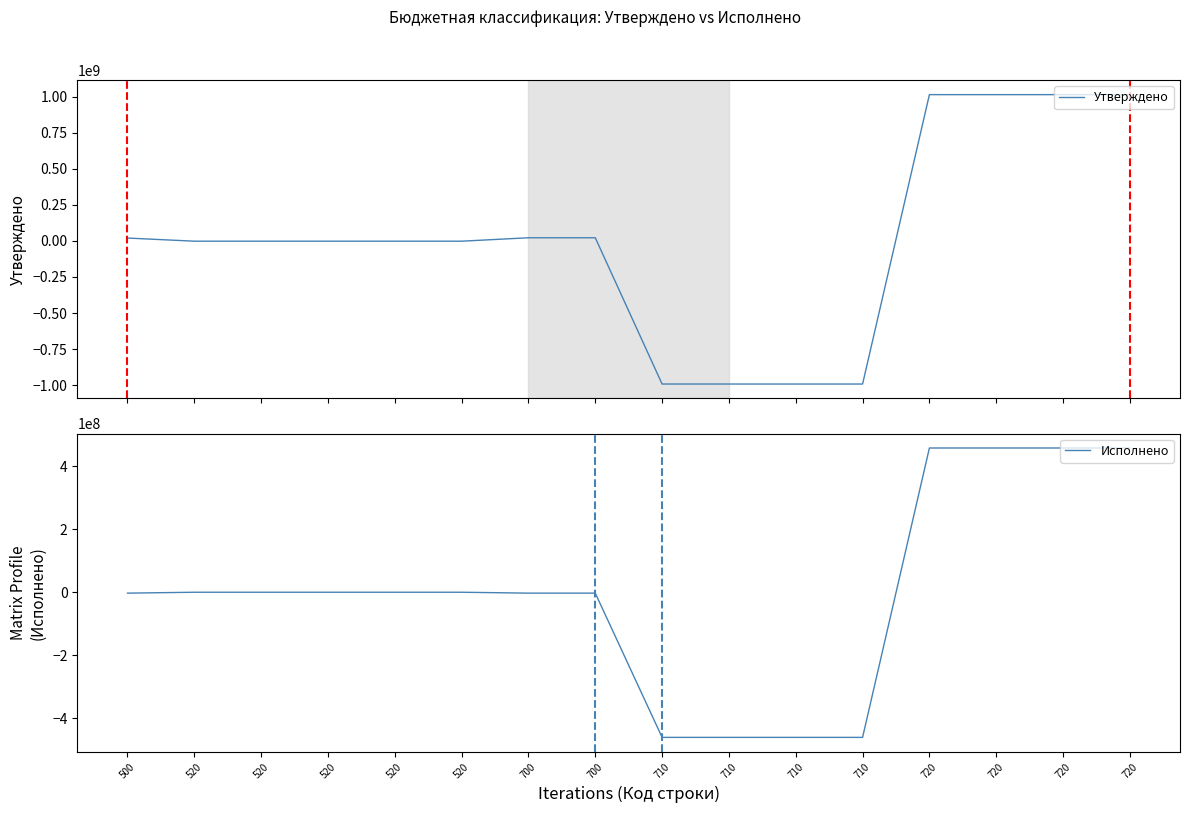

How many values in the Утверждено series exceed -2000000?

7